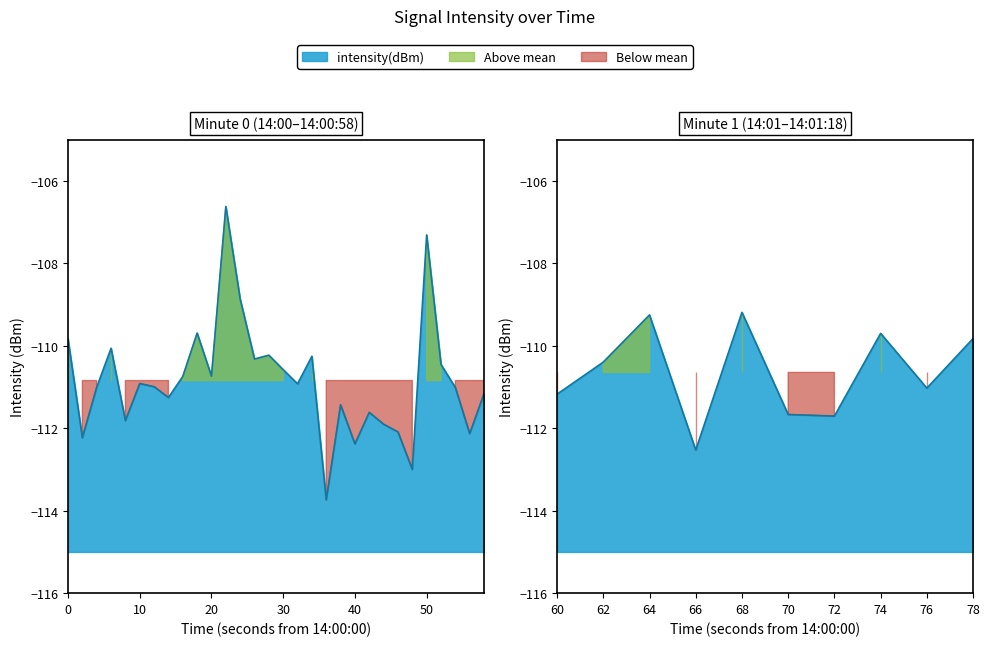

How many interior local valleys (lower than both neighbors) does the data have?

14